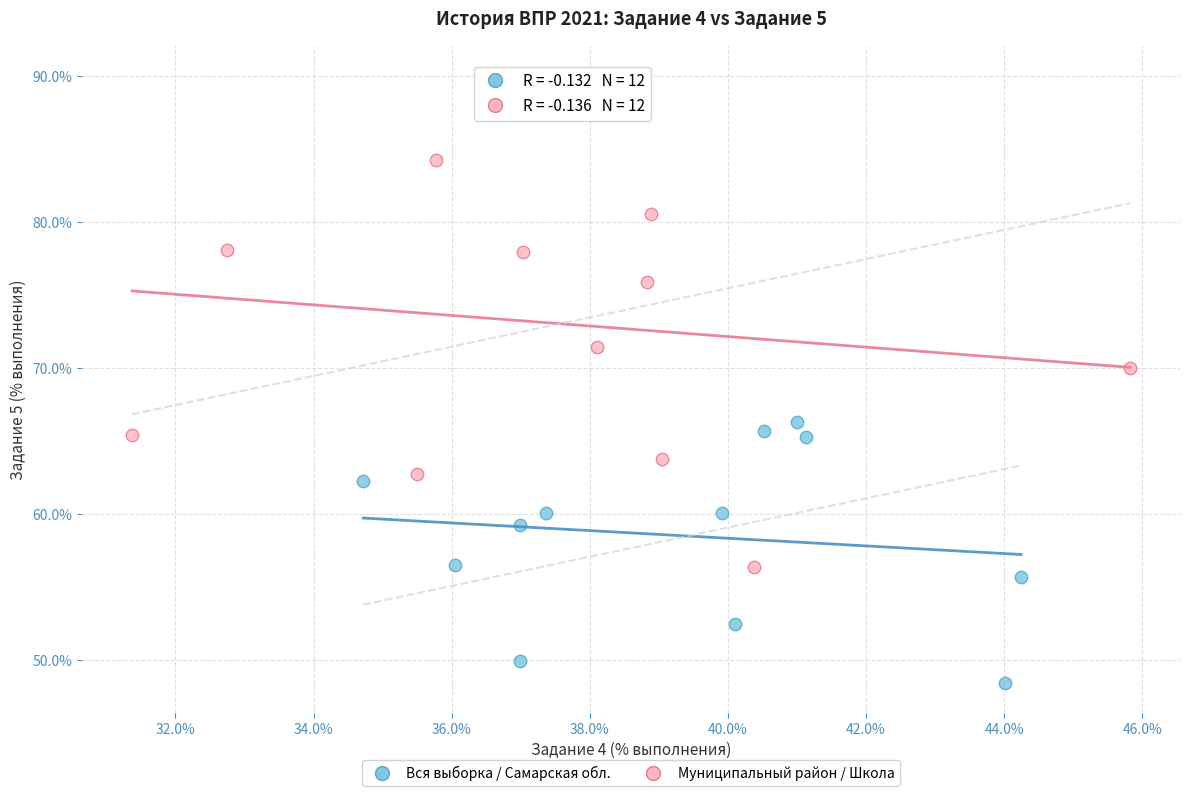

Which series contains the lowest Y value?

Вся выборка / Самарская обл.